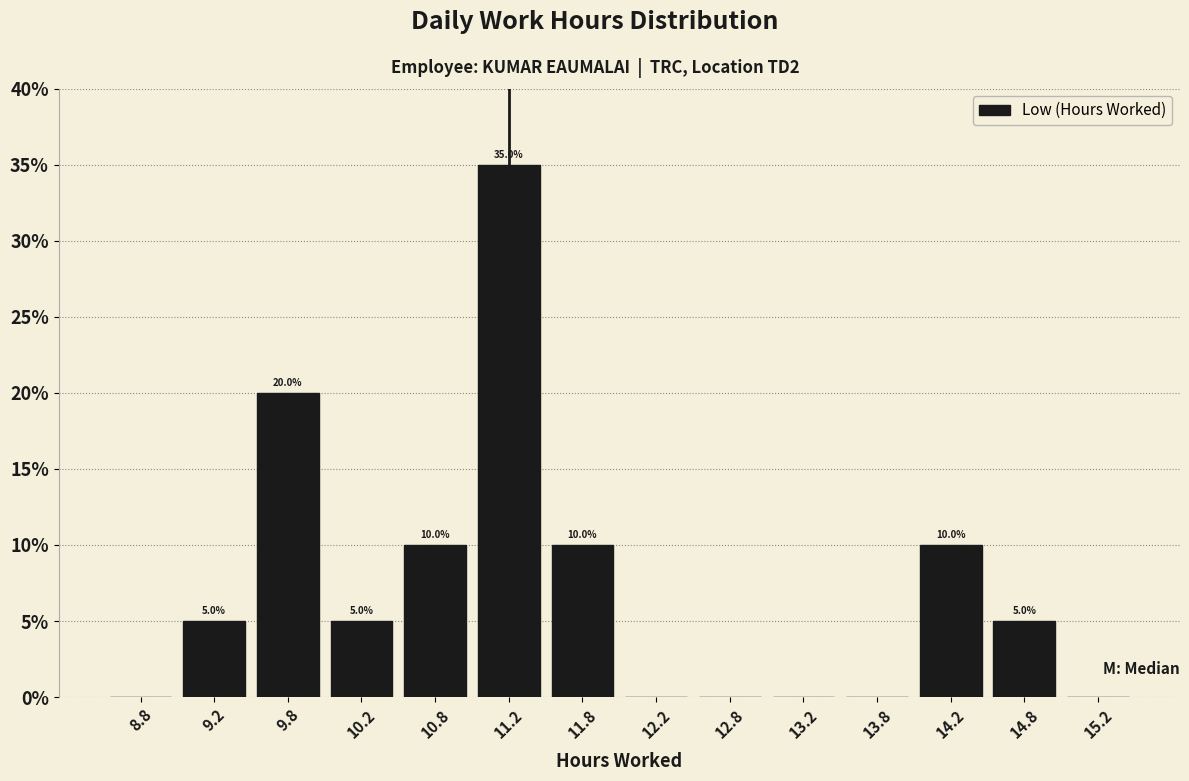

Over which range of the x-axis is the bar tallest?

11.0 to 11.5